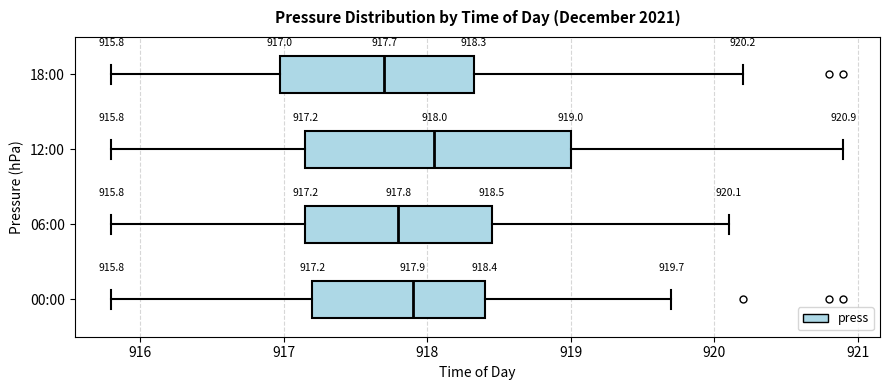

Comparing the boxes themselves (not the whiskers), which one is the widest?

12:00